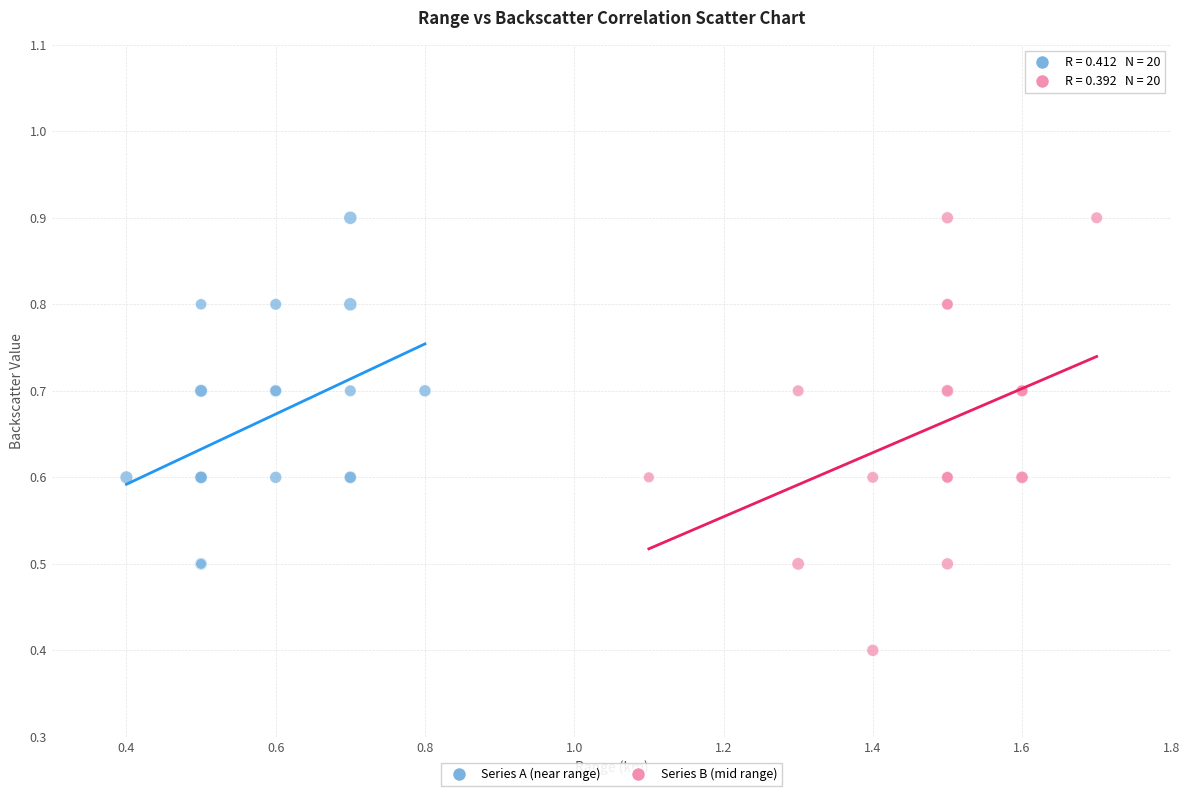

Which series reaches the minimum Y coordinate?

Series B (mid range)